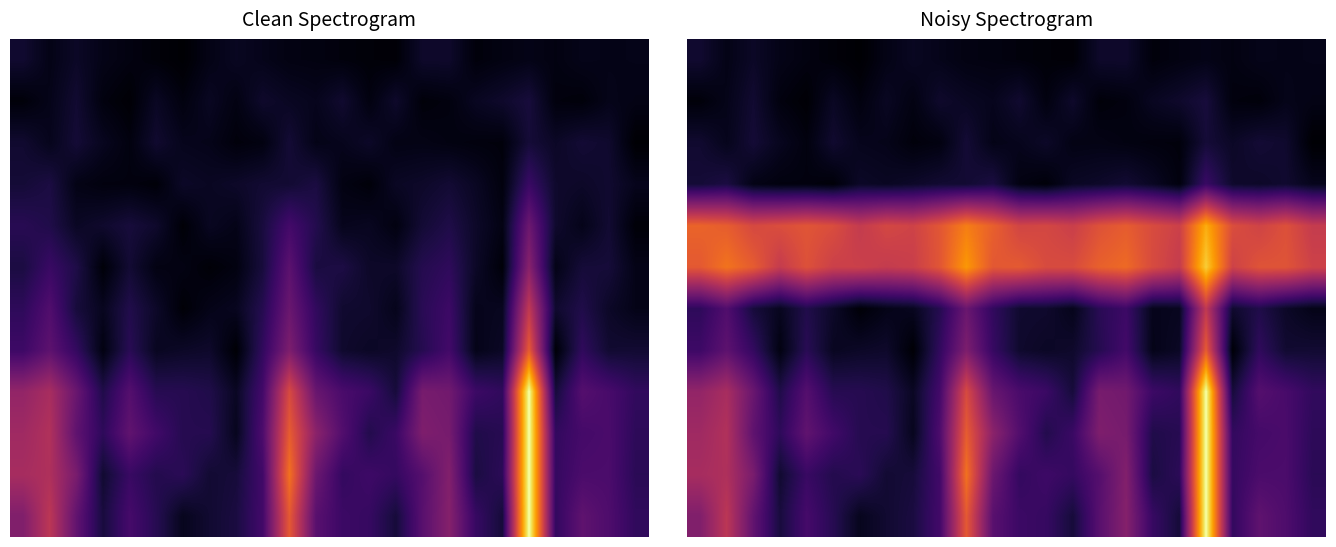

What is the difference between the highest and lowest values at 4?

0.6